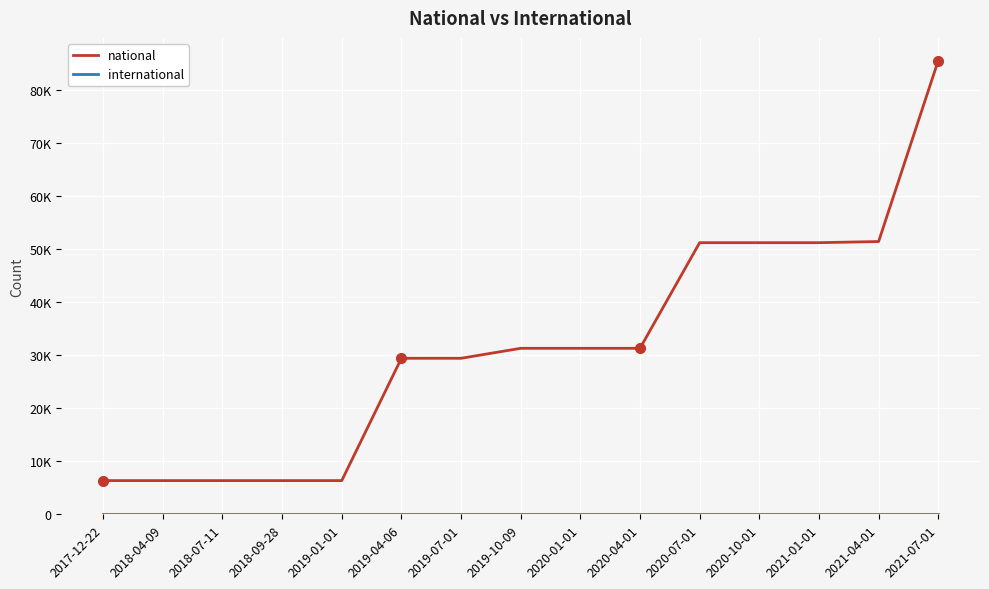

Does the chart display data point markers on the line(s)?

No